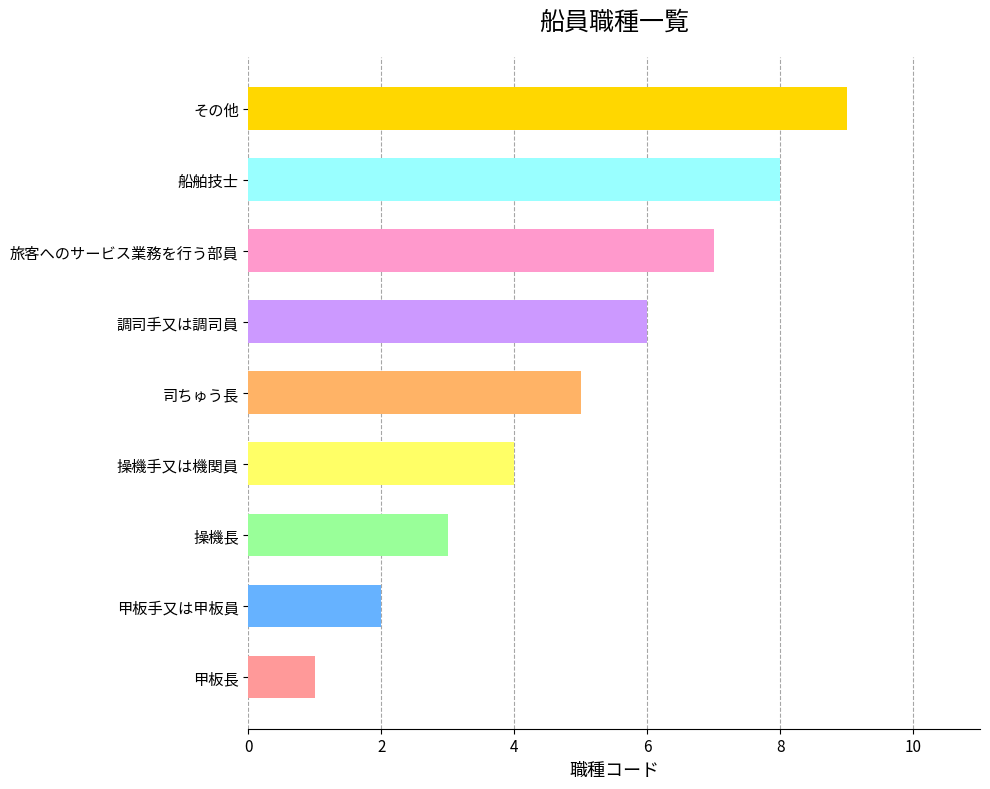

How many bars are there in total?

9